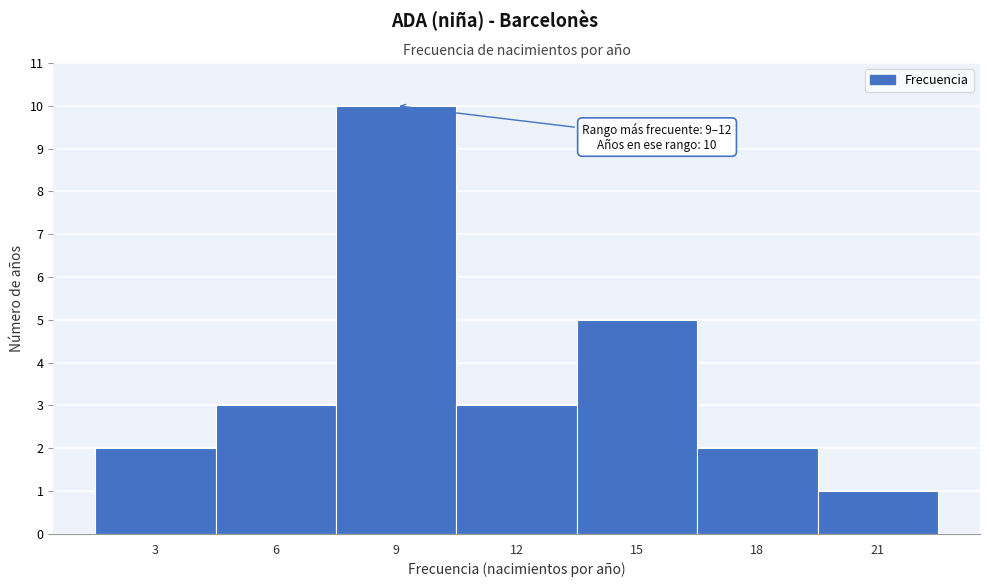

Reading left to right, extract all data points from this chart.

3=2	6=3	9=10	12=3	15=5	18=2	21=1